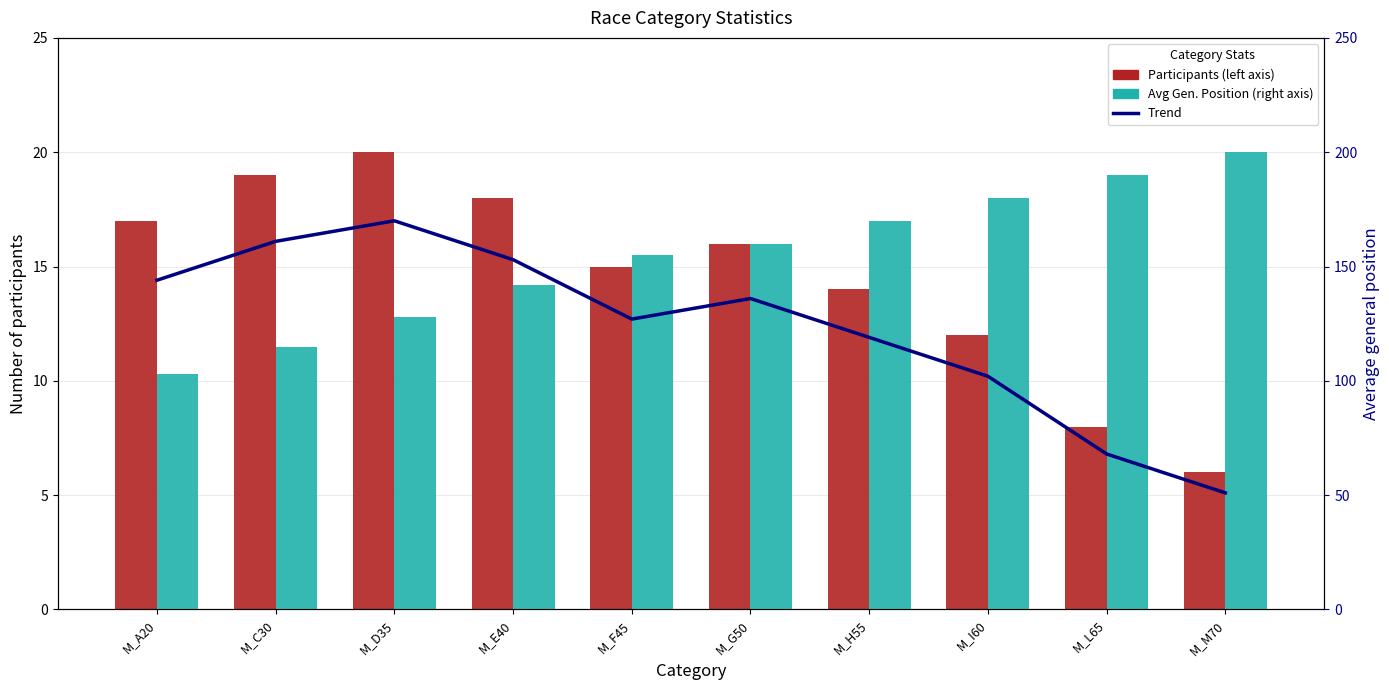

Reading left to right, list all the values displayed in this chart.

Participants: 17	19	20	18	15	16	14	12	8	6
Trend: 144	161	170	153	127	136	119	102	68	51
Avg Position: 103	115	128	142	155	160	170	180	190	200